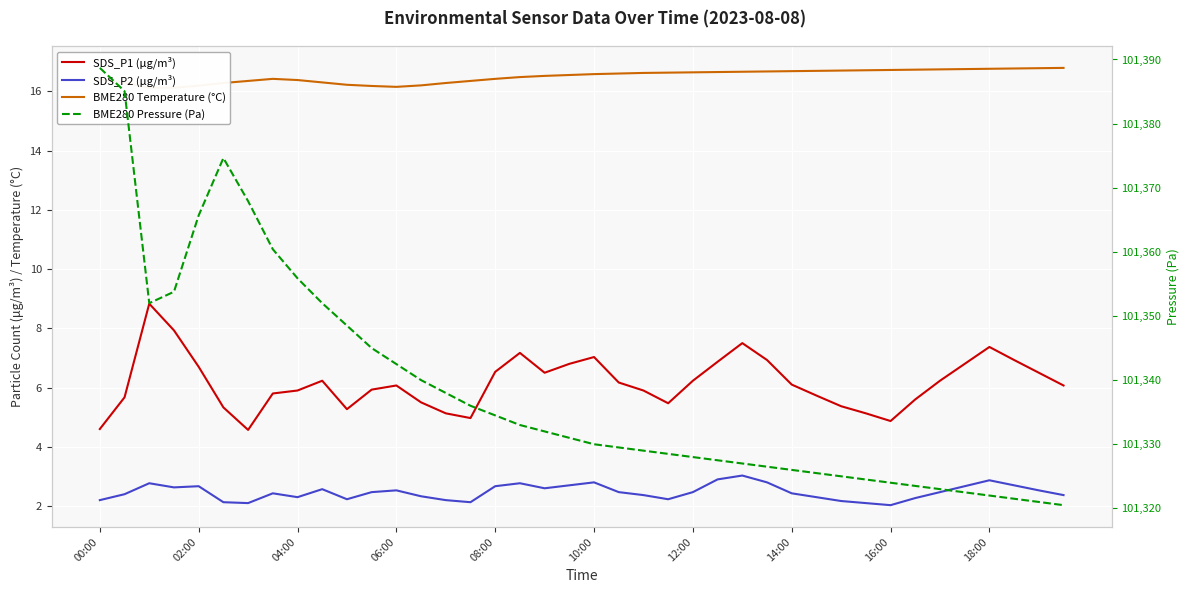

Between 00:00 and 04:00, which series saw the biggest shift?

BME280 Pressure (Pa)